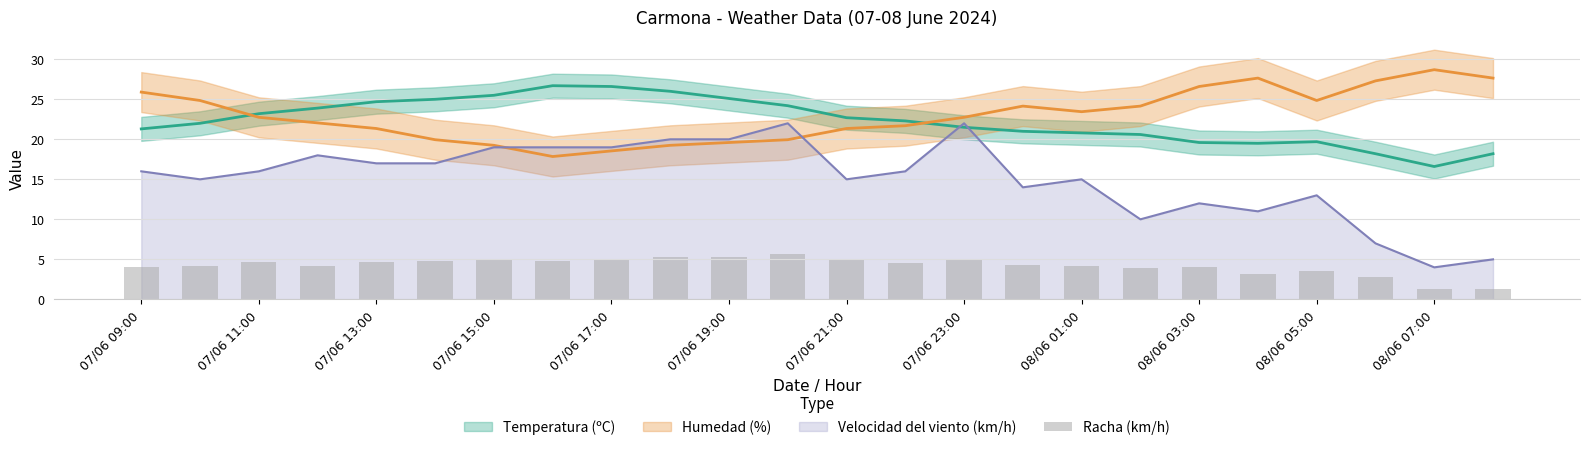

How many data points are less than 4?

6